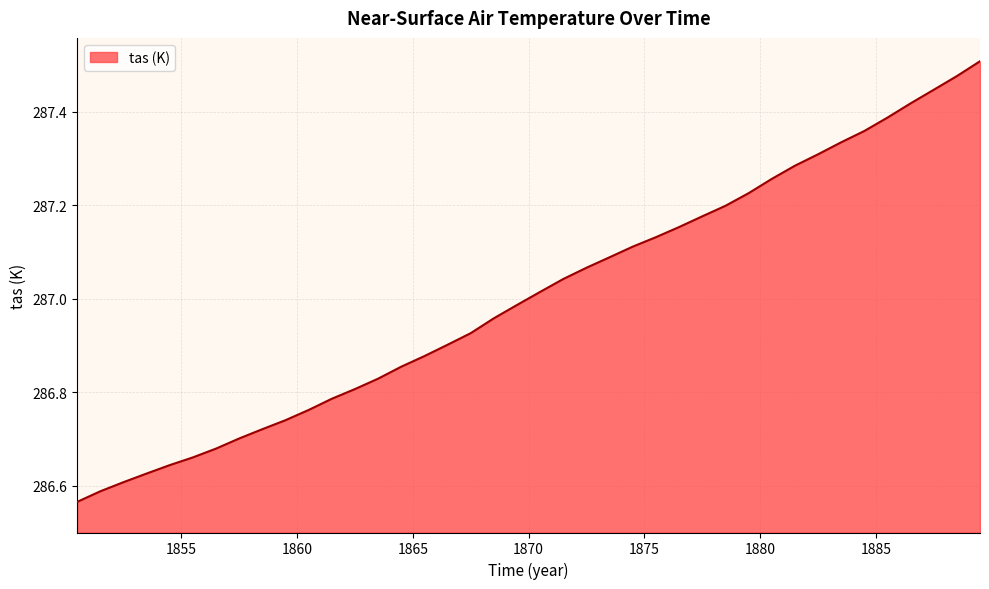

What is the difference between the maximum and minimum values?

0.9